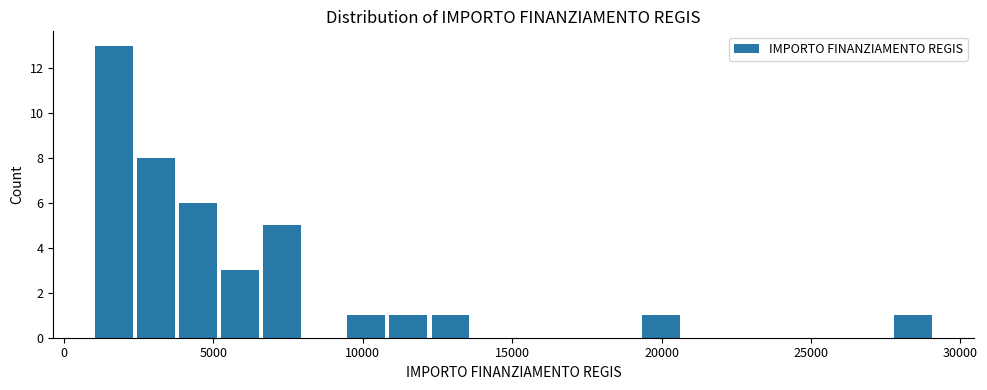

Around what value on the x-axis is the tallest bar? Give the approximate position of its centre, as read against the axis.

1500